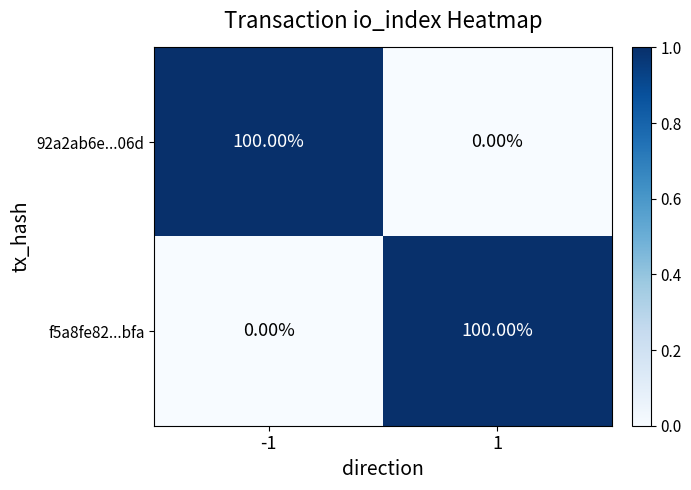

Rank the series at 1 from highest to lowest value.

f5a8fe82...bfa, 92a2ab6e...06d